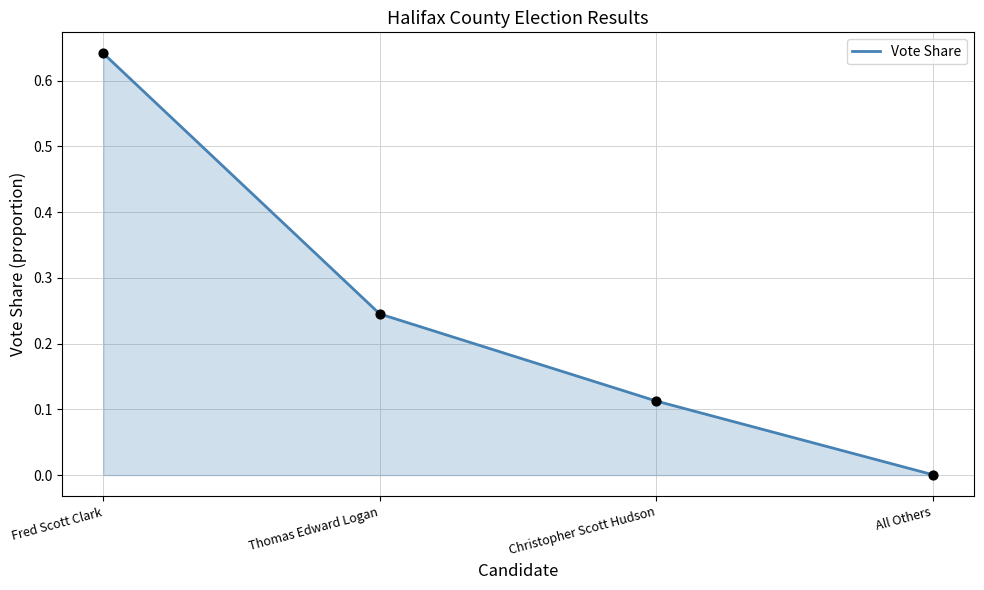

Which has a higher value, All Others or Fred Scott Clark?

Fred Scott Clark